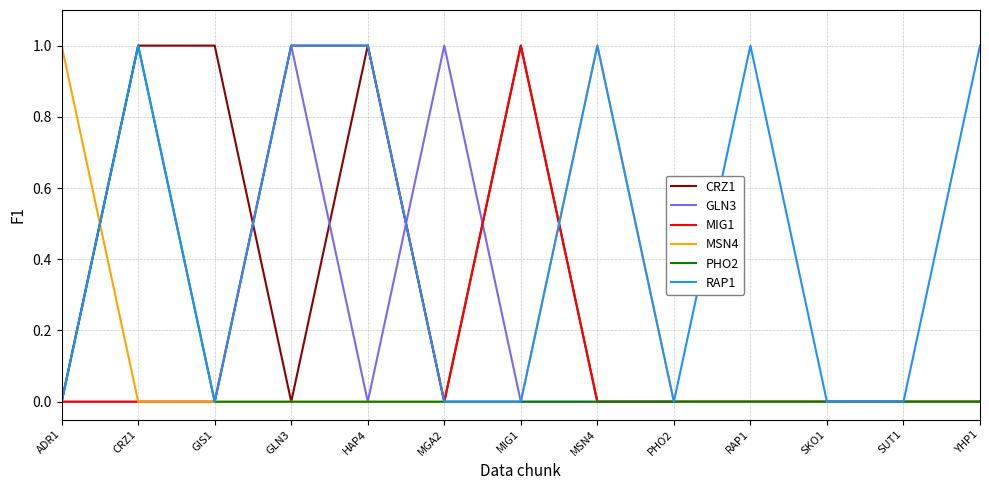

What is the difference between the maximum and minimum values in the GLN3 series?

1